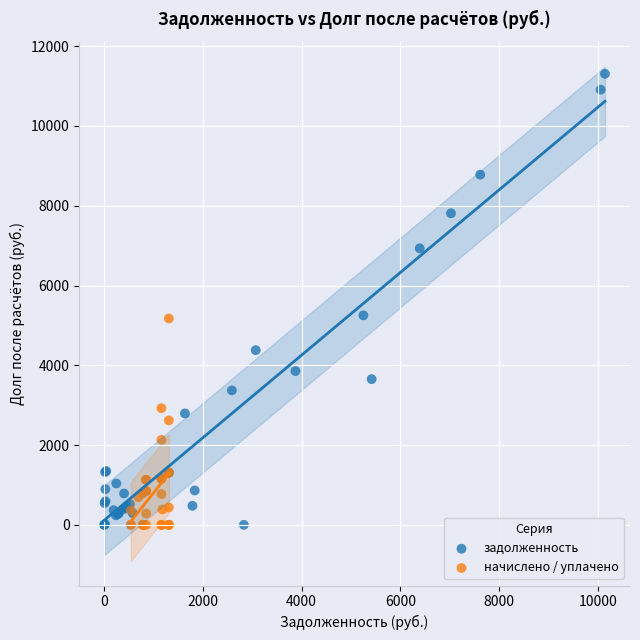

Which series has the widest spread of Y values?

задолженность